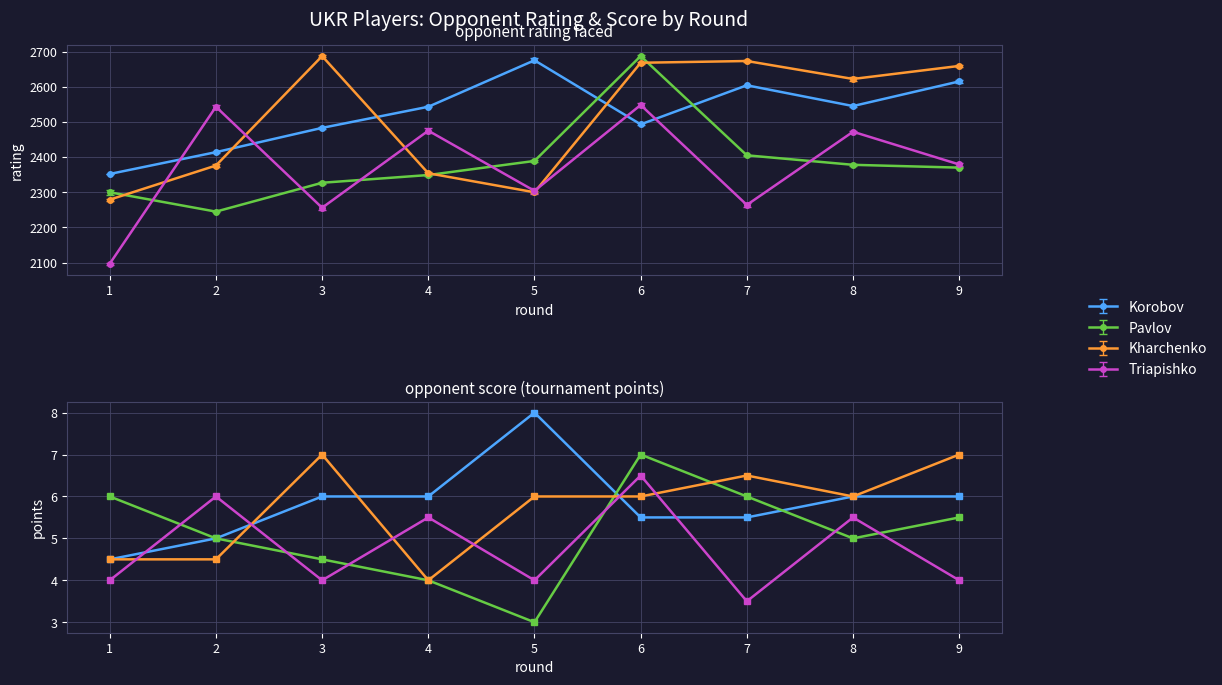

The Triapishko series shows 7.1 at 1. True or false?

False